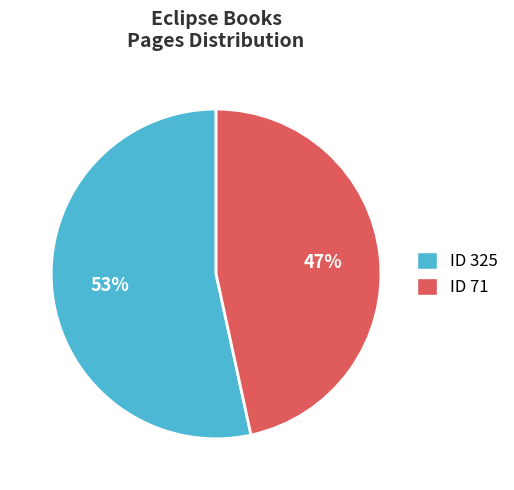

The ID 325 slice represents 53% of the pie. True or false?

True